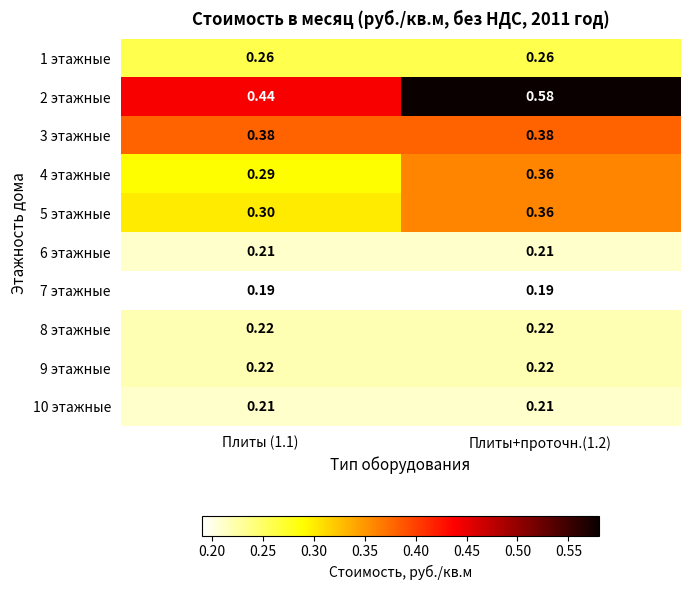

At which category is the sum across all series the highest?

Плиты+проточн.(1.2)